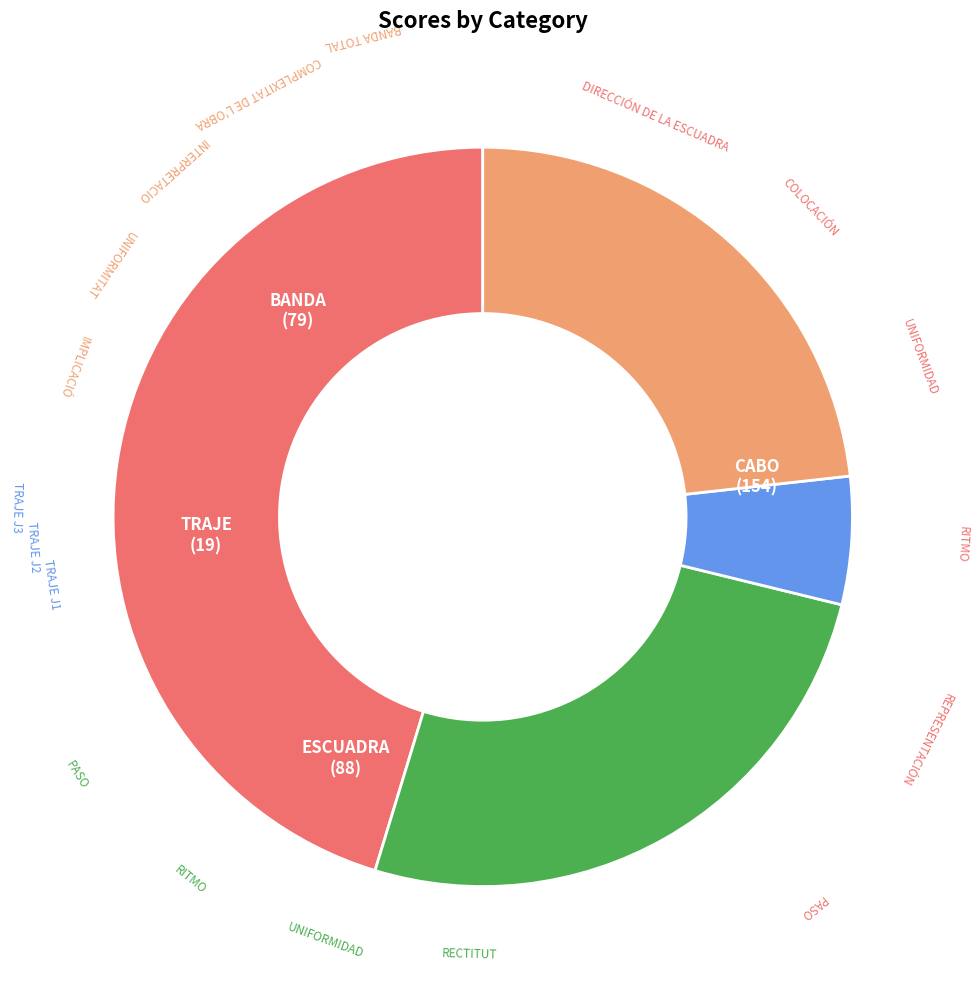

Is there any slice that represents more than half of the pie?

No